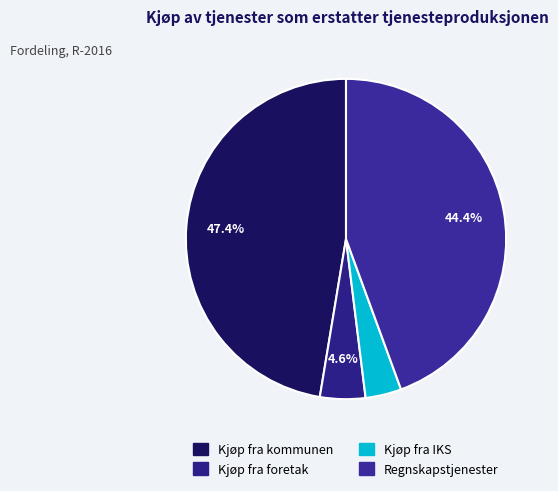

Combined, what portion of the pie is Kjøp fra foretak and Kjøp fra kommunen?

52.0%